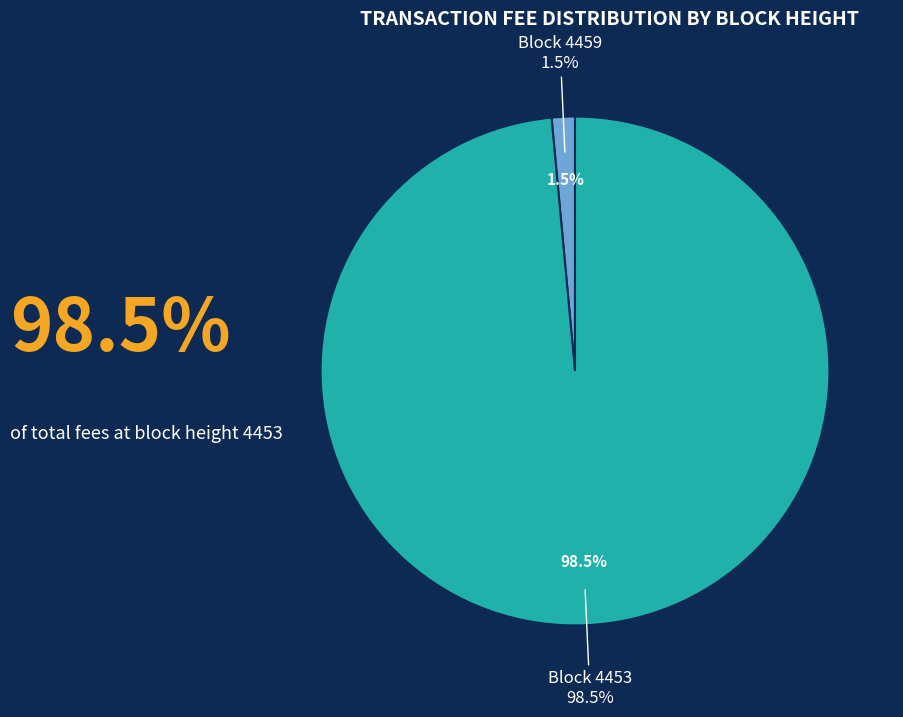

To the nearest percent, what is the average slice percentage?

50%